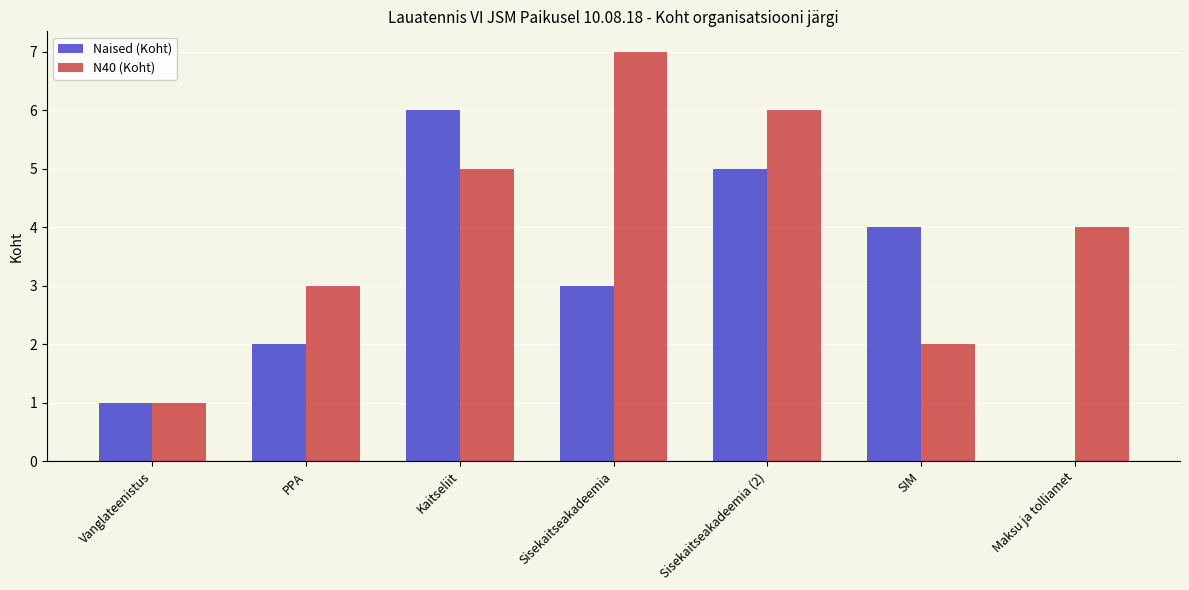

What is the sum of the Naised (Koht) values at Maksu ja tolliamet and Sisekaitseakadeemia?

3